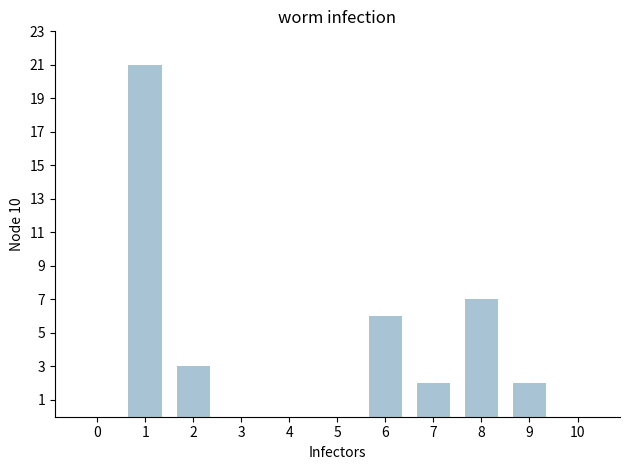

Reading right to left, what are all the values shown in this chart?

0	2	7	2	6	0	0	0	3	21	0